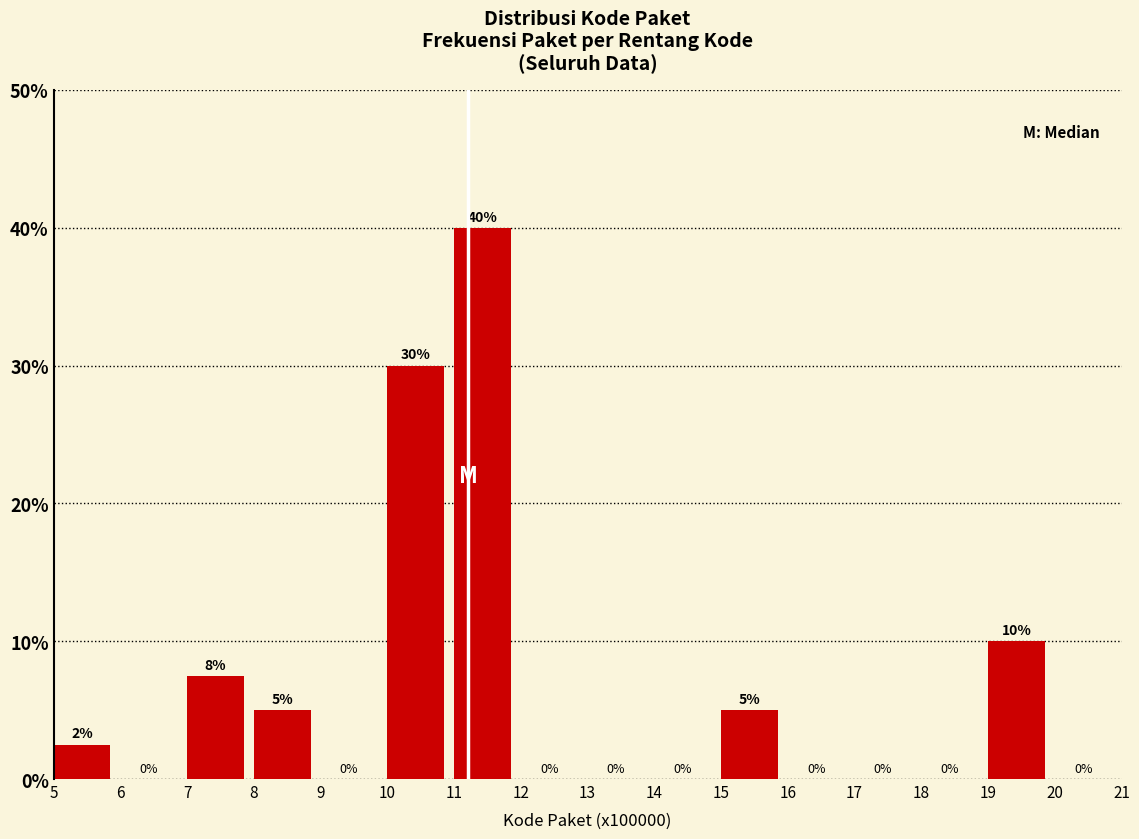

Over which range of the x-axis is the bar tallest?

11 to 12